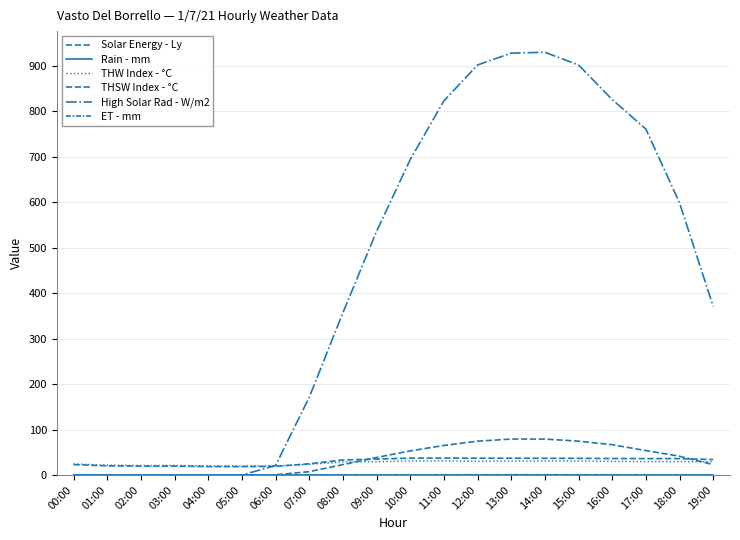

How many times do THW Index - °C and THSW Index - °C cross each other?

1